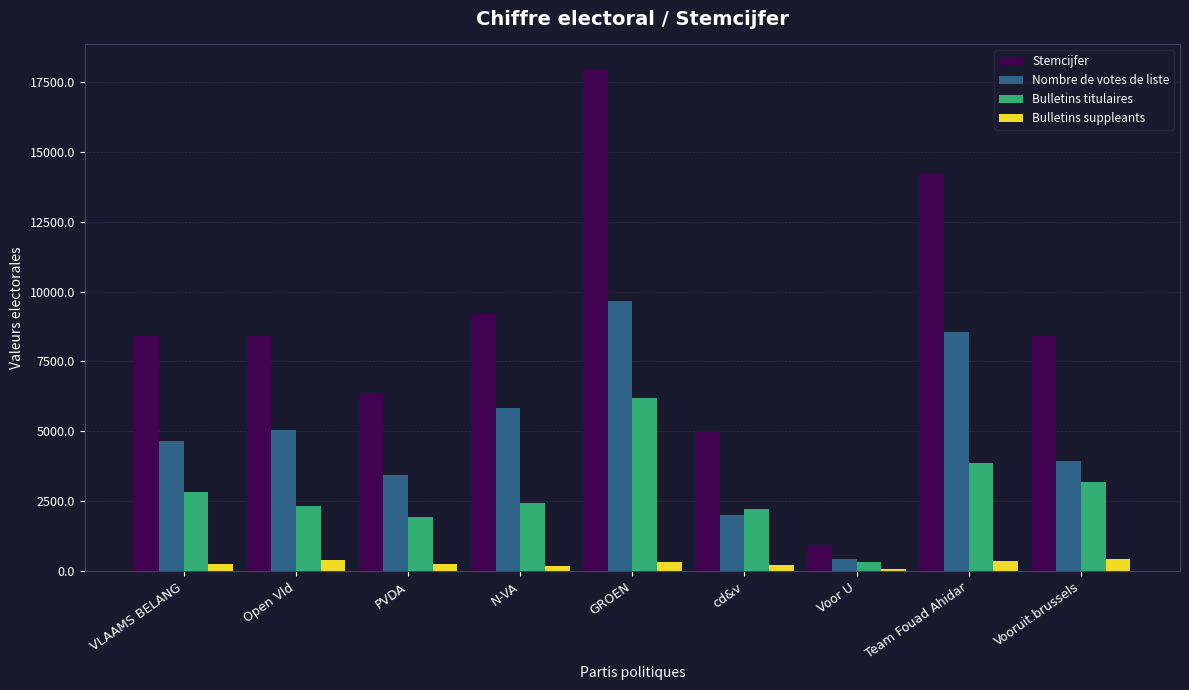

What is the highest value of the Nombre de votes de liste series?

9652